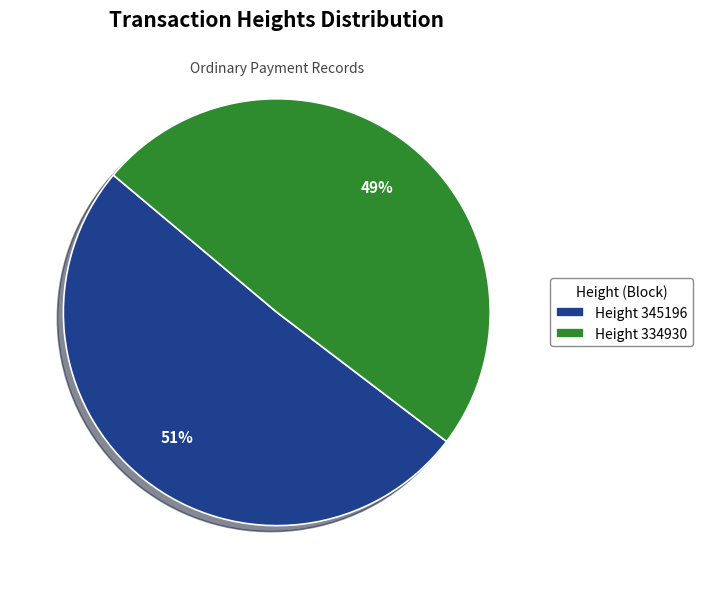

To the nearest percent, what portion does Height 334930 represent?

49%